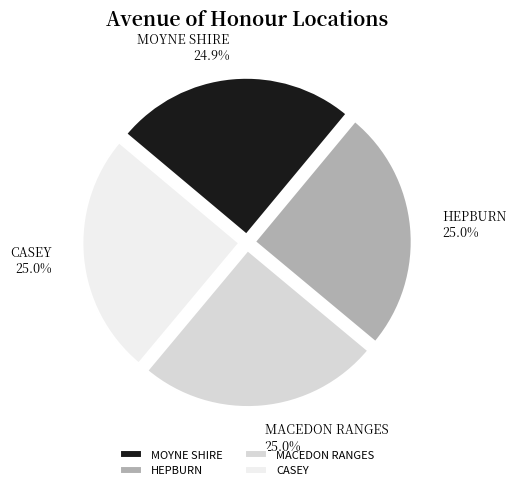

What percentage is NOT represented by MOYNE SHIRE?

75.1%